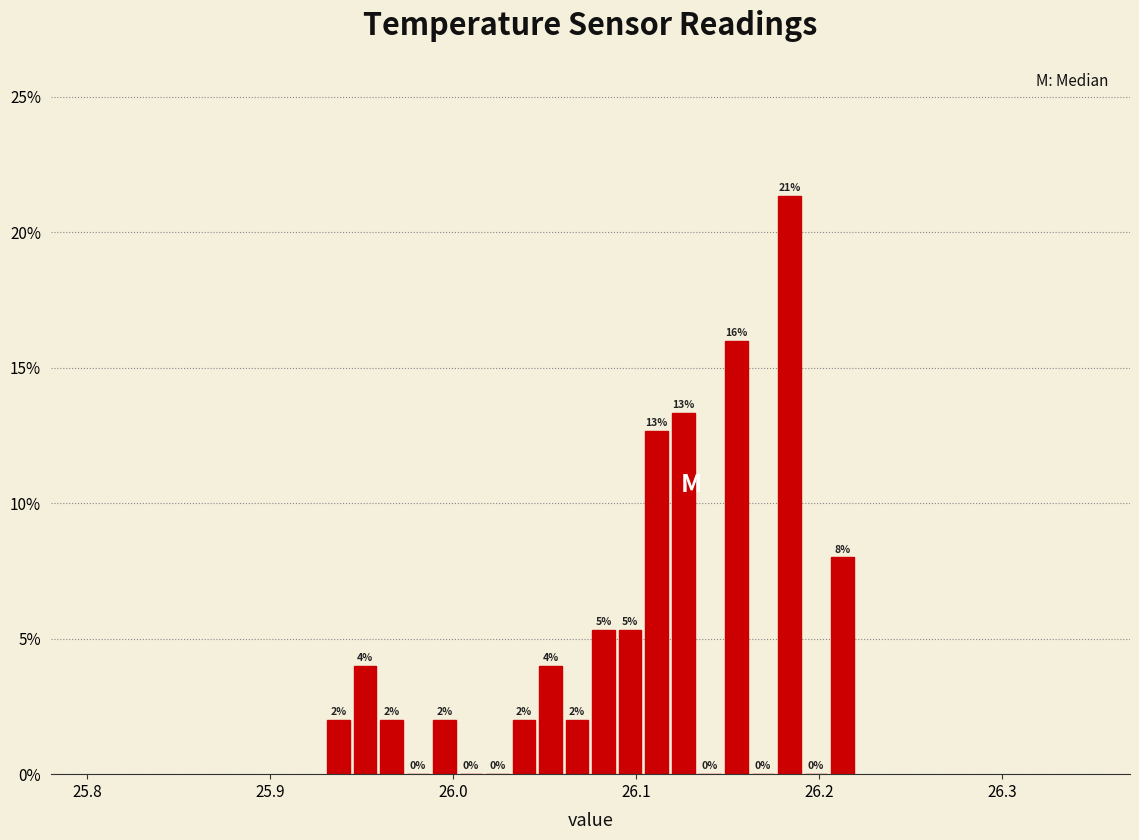

Read against the x-axis, roughly where is the centre of the tallest bar?

26.18